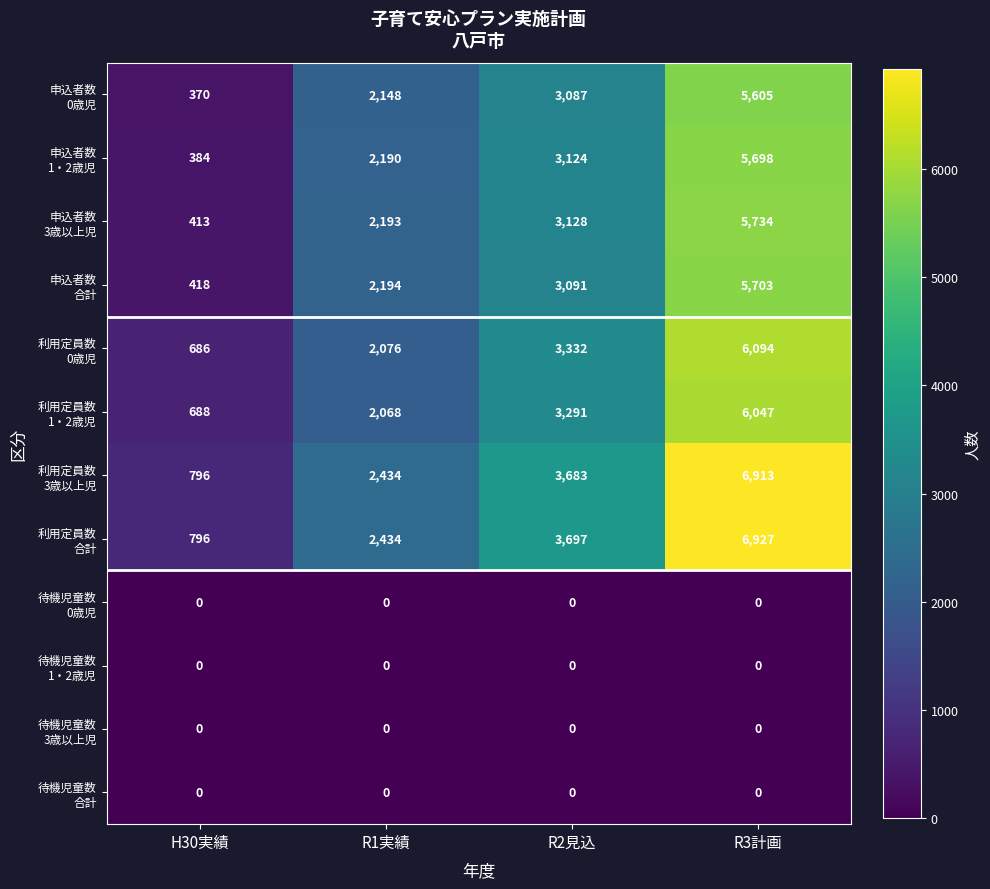

At how many categories does at least one series exceed 2816?

2